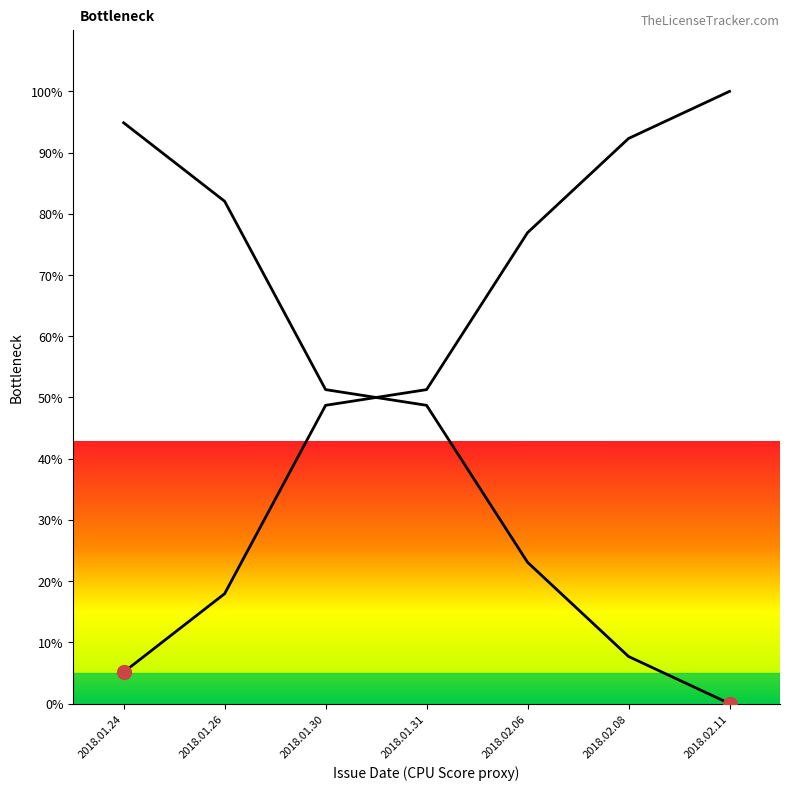

The Inverse Trend series shows 7.7 at 2018.02.08. True or false?

True